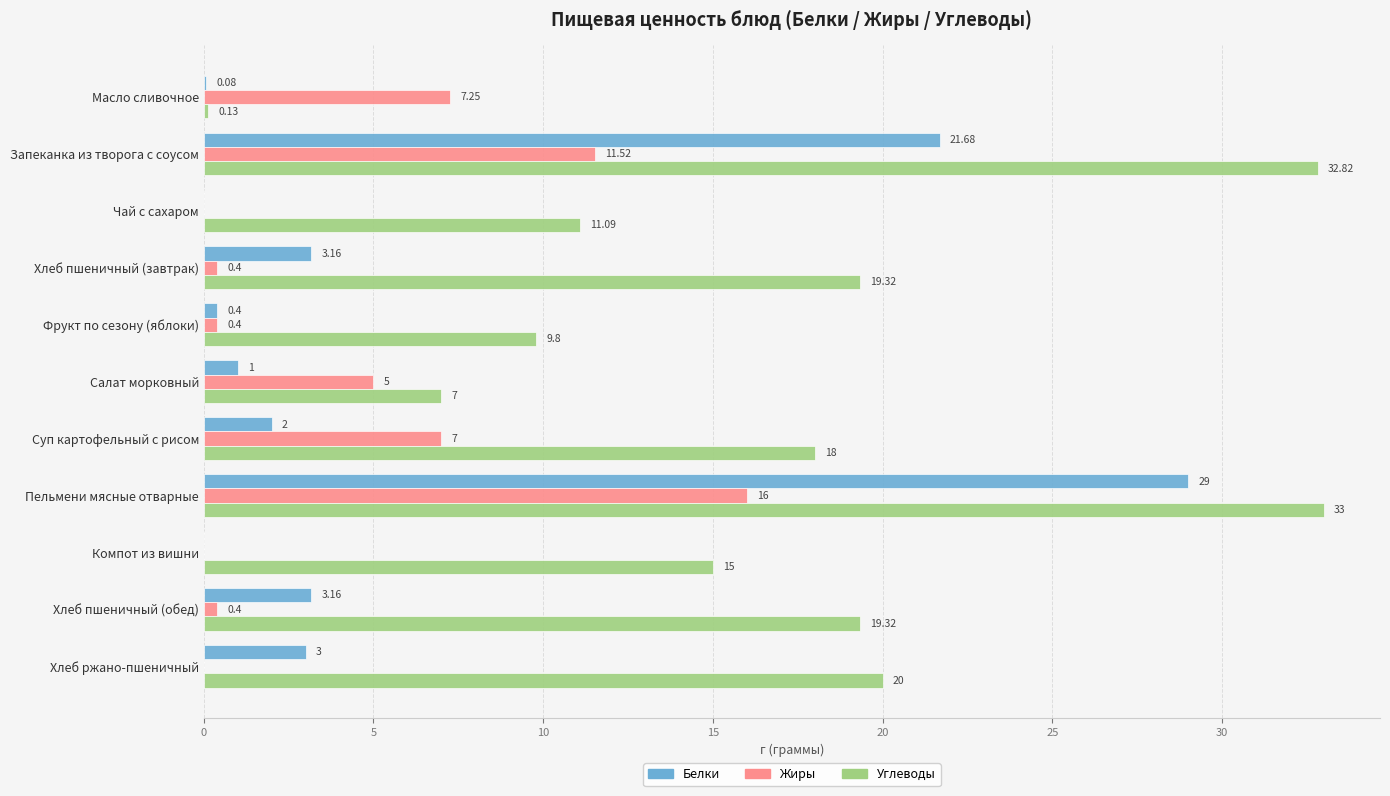

Which category has the highest value across all series?

Пельмени мясные отварные